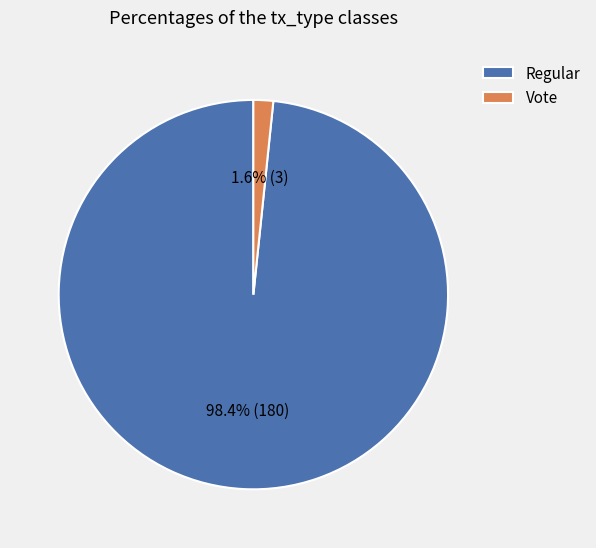

Between Regular and Vote, which is larger?

Regular